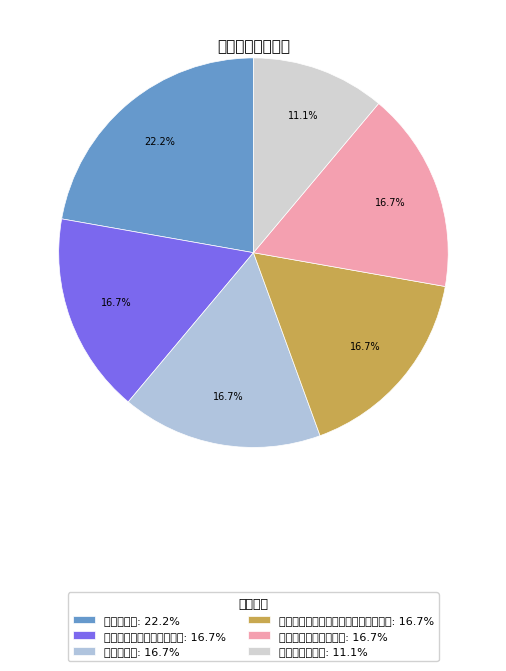

Is 补助发放率 the majority of the pie?

No